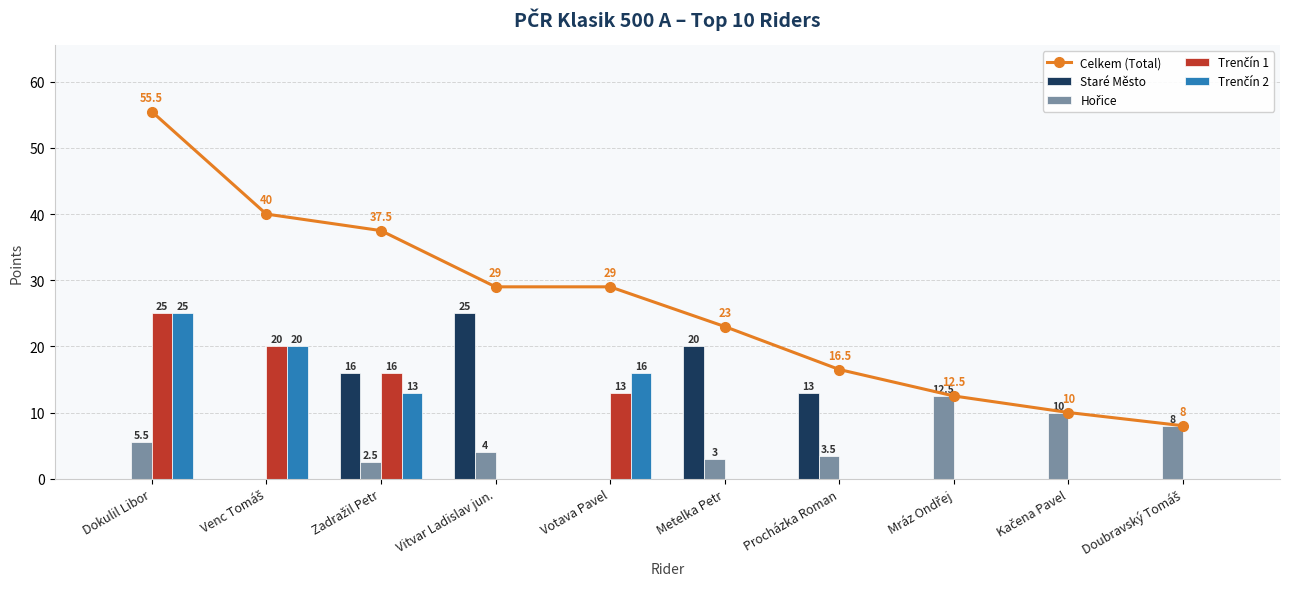

What is the total value across all series at Dokulil Libor?

111.0